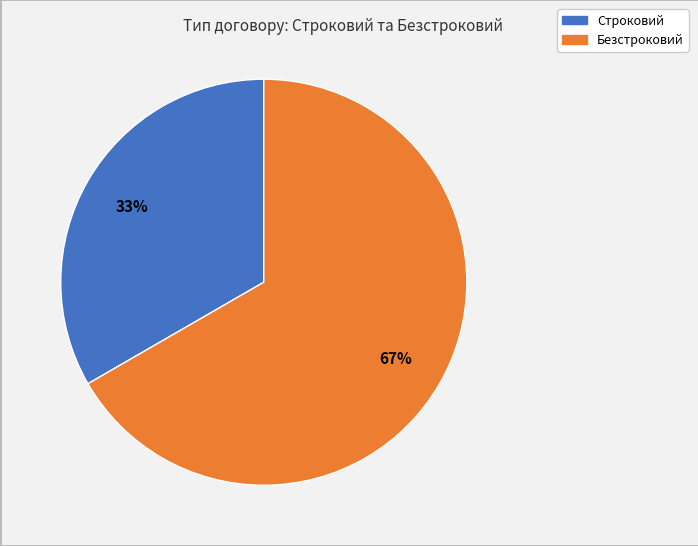

What is the largest slice in the pie chart?

Безстроковий